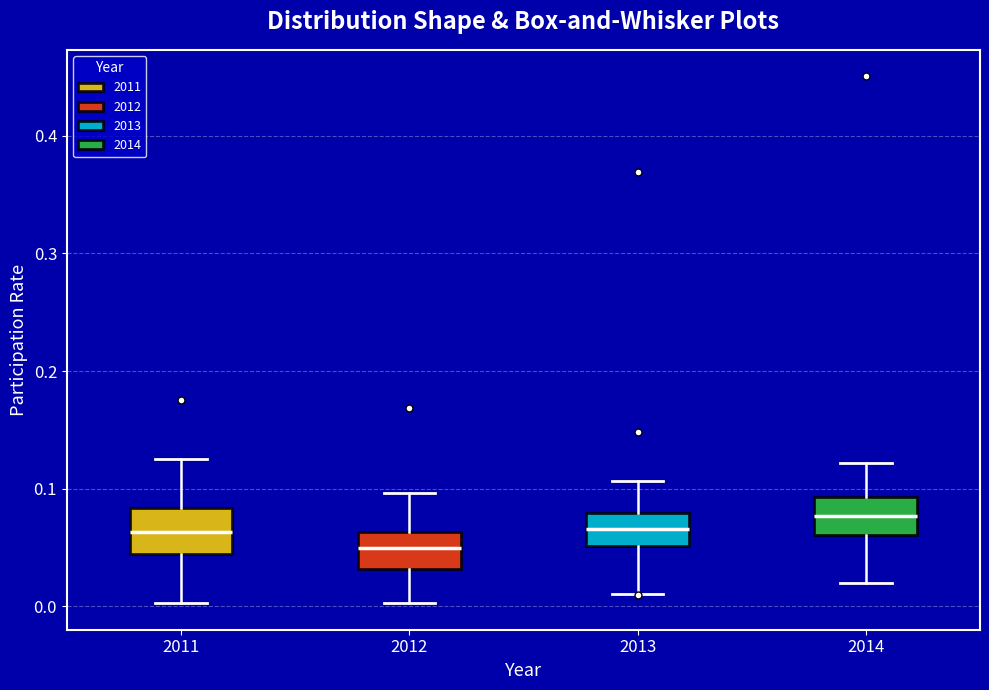

Where does the lower whisker of the box at x = 2013 end on the y-axis? The values are not printed on the chart, so give them approximately, as read against the axis.

0.01